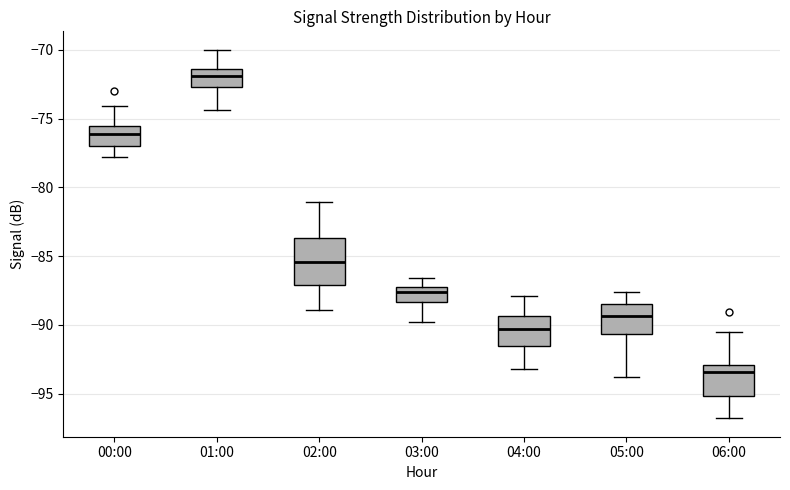

Reading left to right, transcribe this box plot: for each box, give where its median line is, the range the box spans, and where its two whiskers end, as read against the y-axis. The values are not printed on the chart, so give them approximately, as read against the axis.

00:00: median -76.0, box -77.0 to -75.5, whiskers -78.0 to -74.0
01:00: median -72.0, box -72.5 to -71.5, whiskers -74.5 to -70.0
02:00: median -85.5, box -87.0 to -83.5, whiskers -89.0 to -81.0
03:00: median -87.5 (just below the box's upper edge), box -88.5 to -87.5, whiskers -90.0 to -86.5
04:00: median -90.5, box -91.5 to -89.5, whiskers -93.0 to -88.0
05:00: median -89.5, box -90.5 to -88.5, whiskers -94.0 to -87.5
06:00: median -93.5, box -95.0 to -93.0, whiskers -97.0 to -90.5